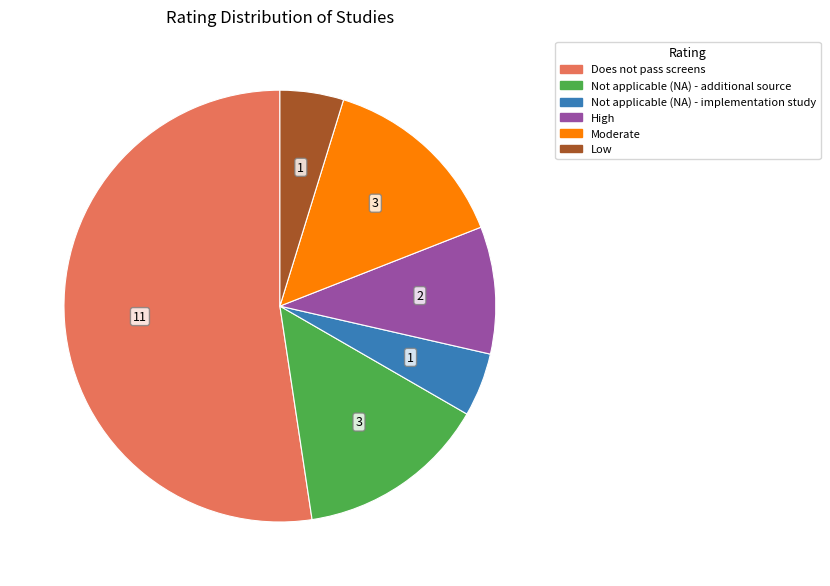

The High slice represents 10% of the pie. True or false?

True